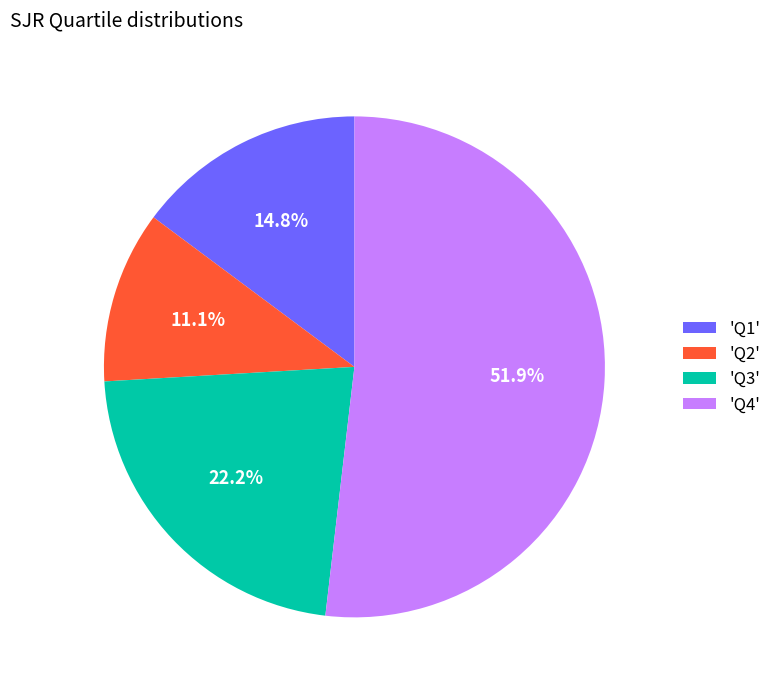

Approximately how many times larger is the value at 'Q3' compared to 'Q1'?

1.5